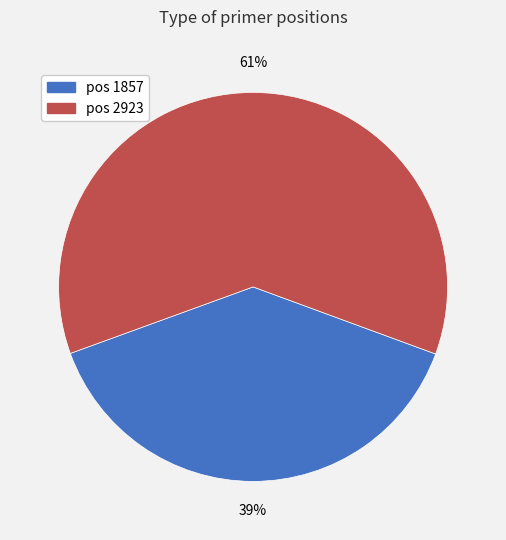

Is there a majority slice in this chart?

Yes